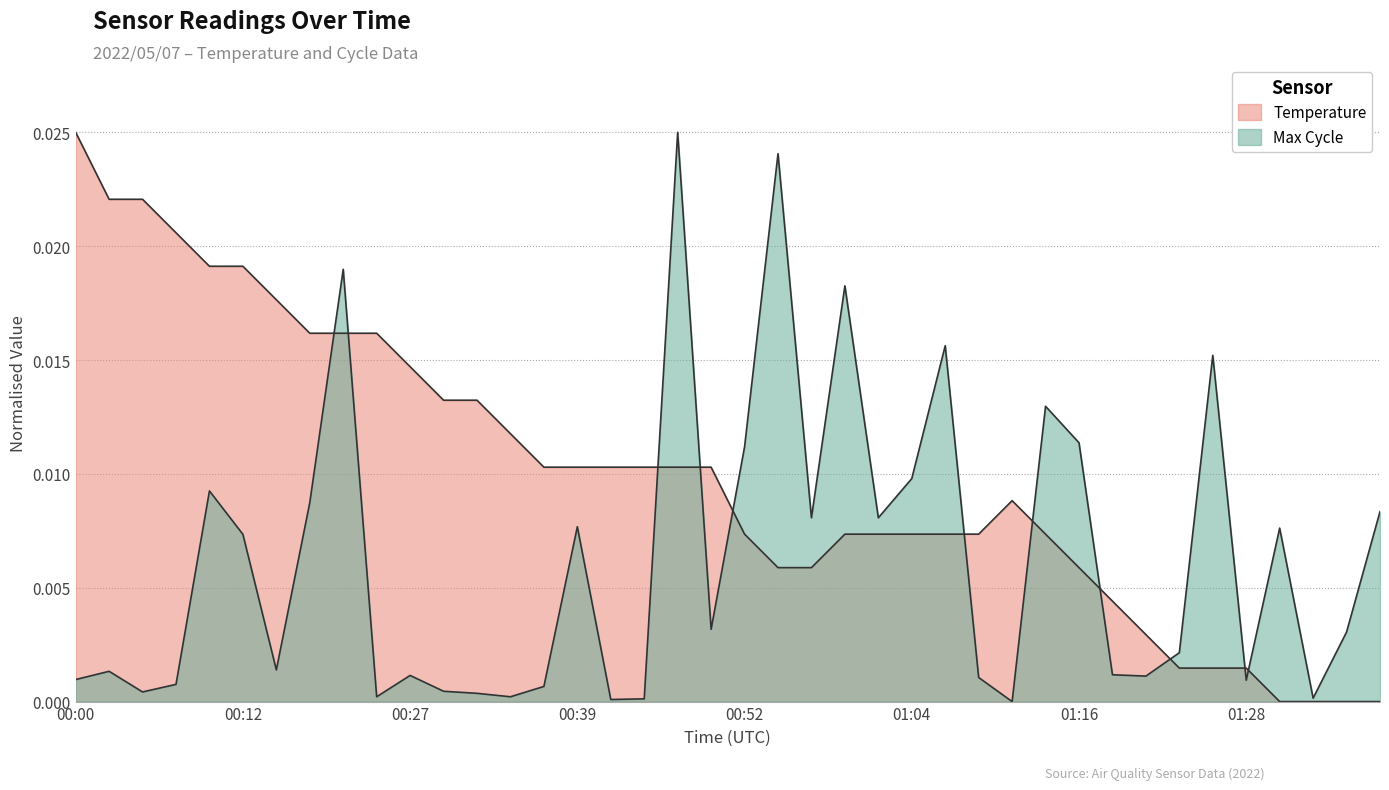

Rank the series by their average value, from highest to lowest.

Temp, Max_cycle